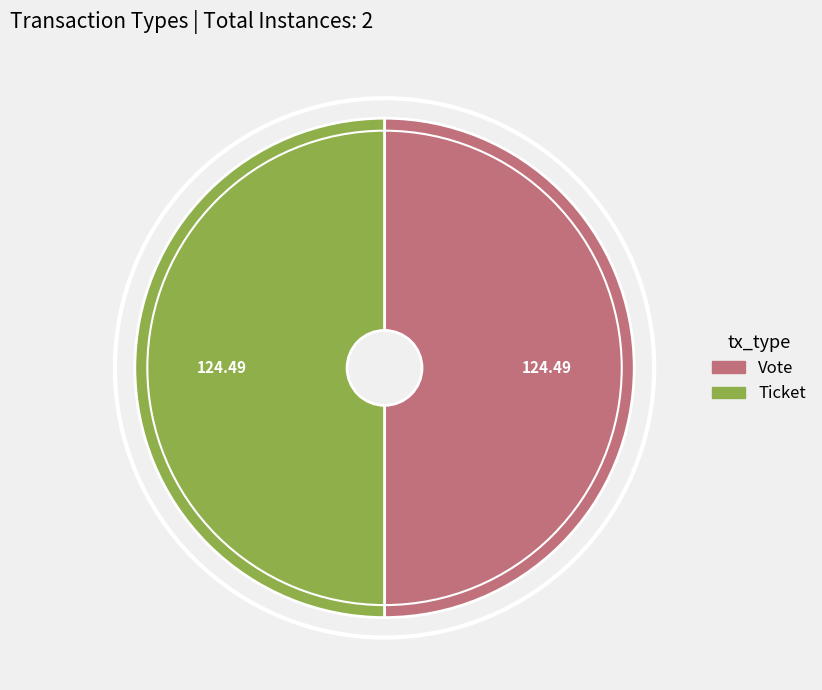

How many slices are in this pie chart?

2